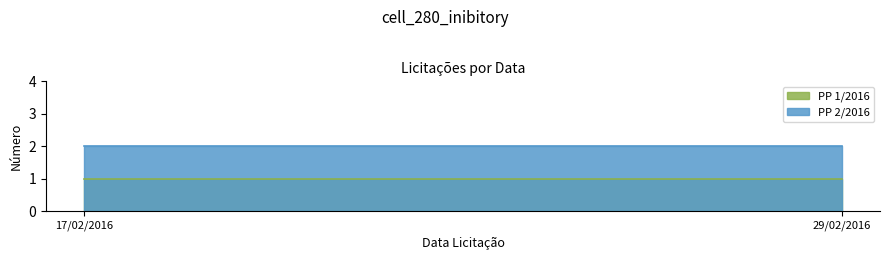

The PP 2/2016 series shows 2 at 29/02/2016. True or false?

True